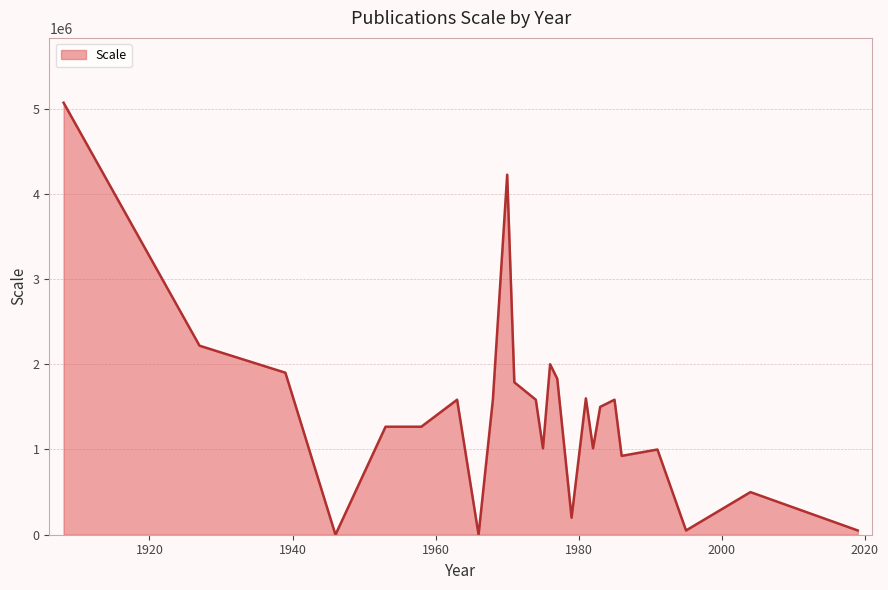

What is the average value?

1423799.6